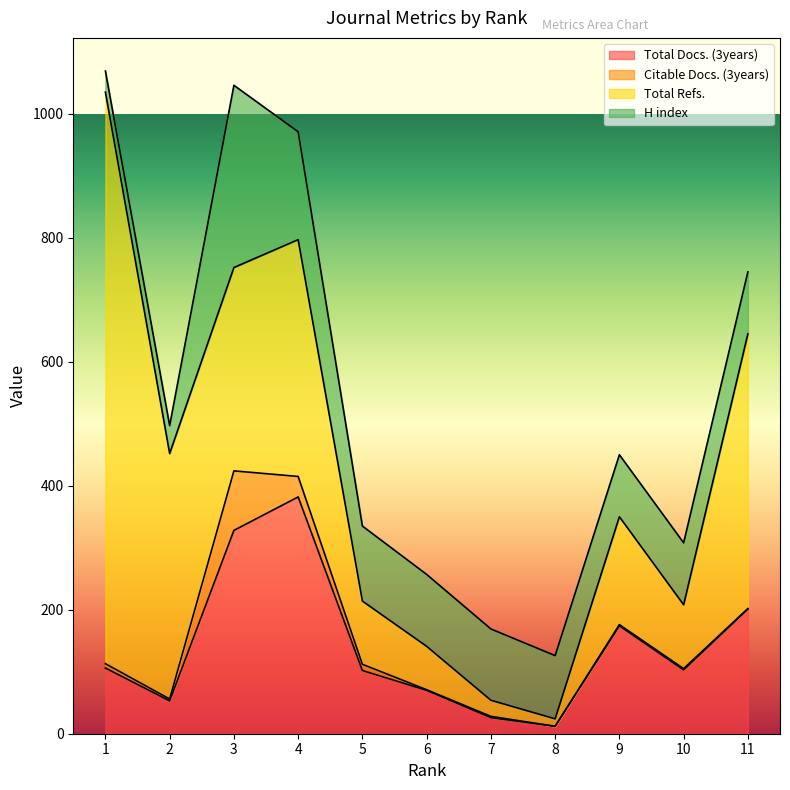

What is the difference between the highest and lowest values at 10?

101